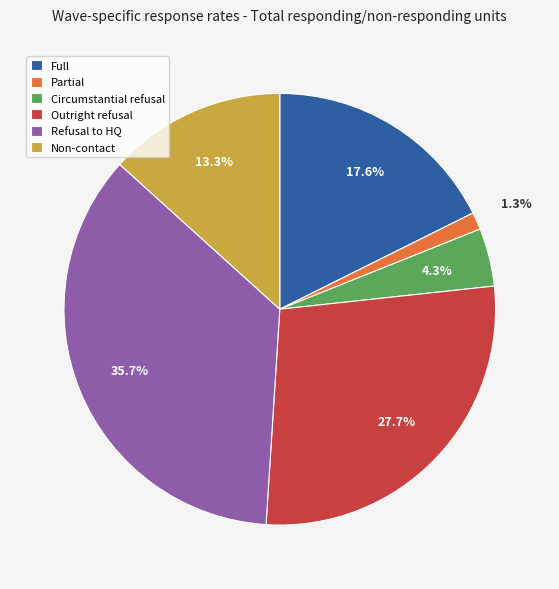

The Full slice represents 18% of the pie. True or false?

True